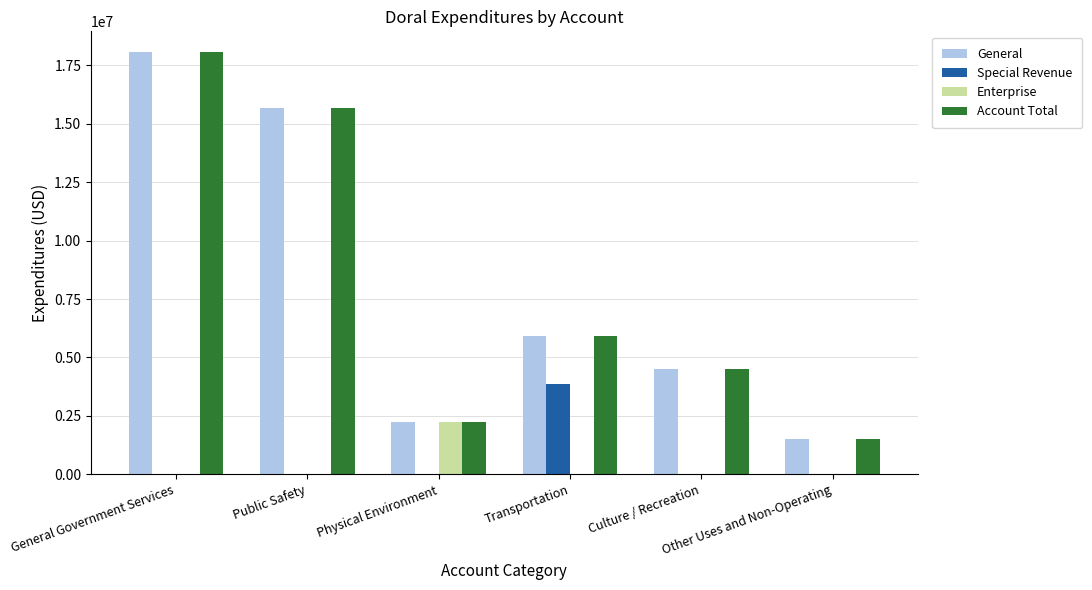

Which category has the highest value across all series?

General Government Services